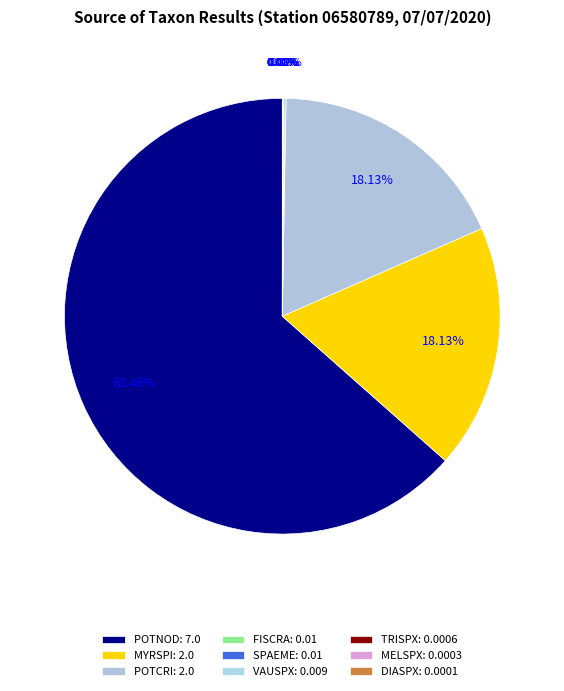

To the nearest percent, what is the difference between the largest and smallest slice percentages?

63%